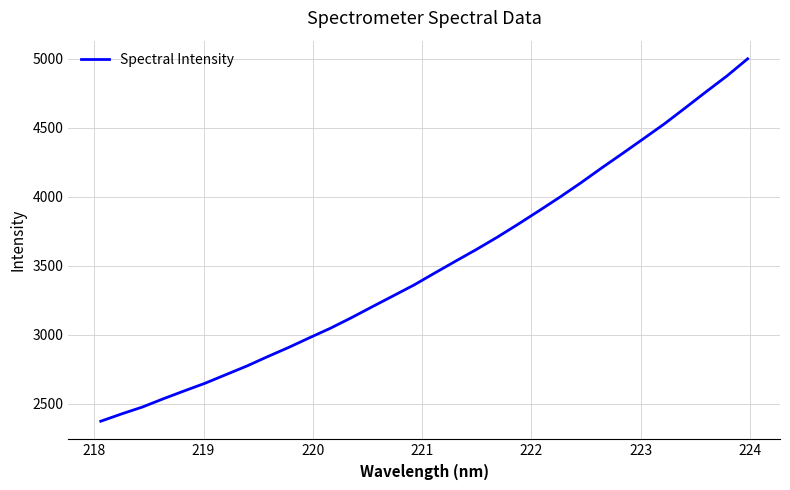

True or false: the data has more than 1 interior local peaks.

False